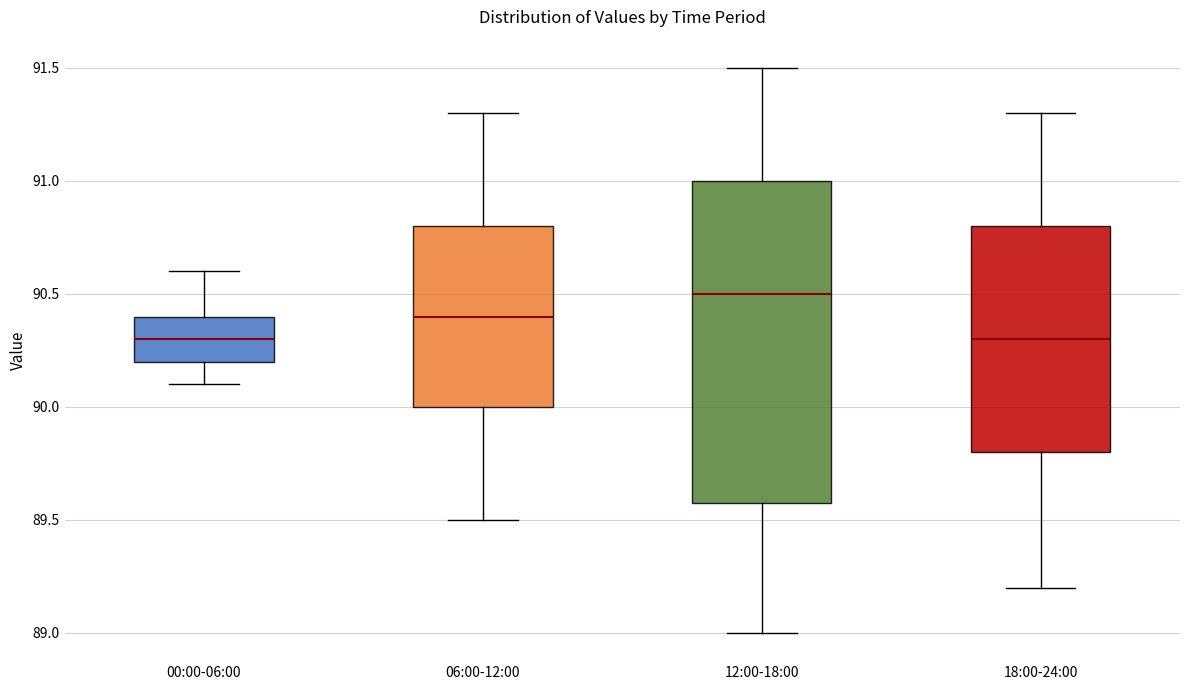

Reading left to right, read every box against the y-axis: the position of its median line, the range the box covers, and the ends of its whiskers. The values are not printed on the chart, so give them approximately, as read against the axis.

00:00-06:00: median 90.3, box 90.2 to 90.4, whiskers 90.1 to 90.6
06:00-12:00: median 90.4, box 90.0 to 90.8, whiskers 89.5 to 91.3
12:00-18:00: median 90.5, box 89.6 to 91.0, whiskers 89.0 to 91.5
18:00-24:00: median 90.3, box 89.8 to 90.8, whiskers 89.2 to 91.3